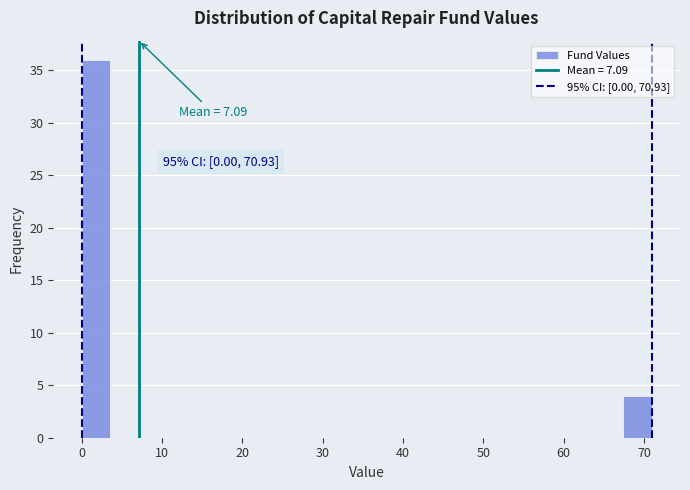

Around what value on the x-axis is the tallest bar? Give the approximate position of its centre, as read against the axis.

2